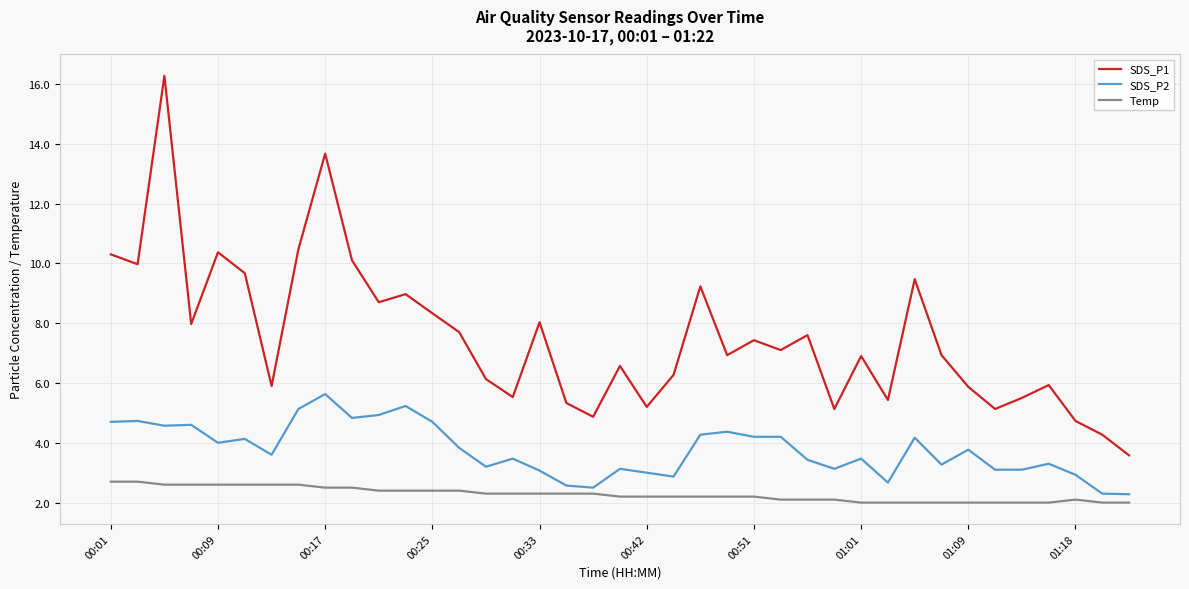

True or false: Temp and SDS_P1 cross at least once.

False